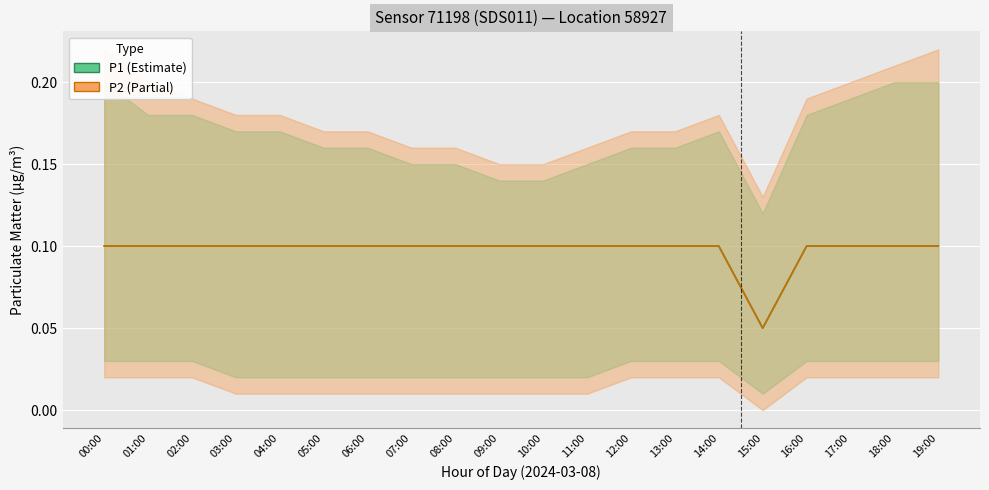

The P1 series shows 0.1 at 16:00. True or false?

True